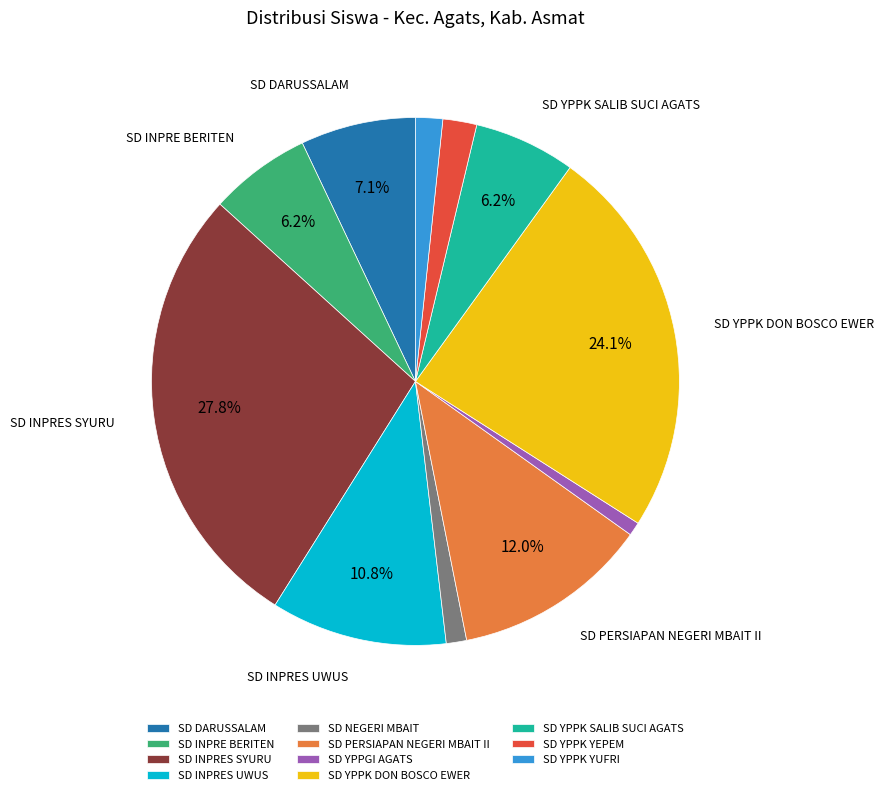

Is it true that SD YPPK DON BOSCO EWER is 15% of the pie?

False